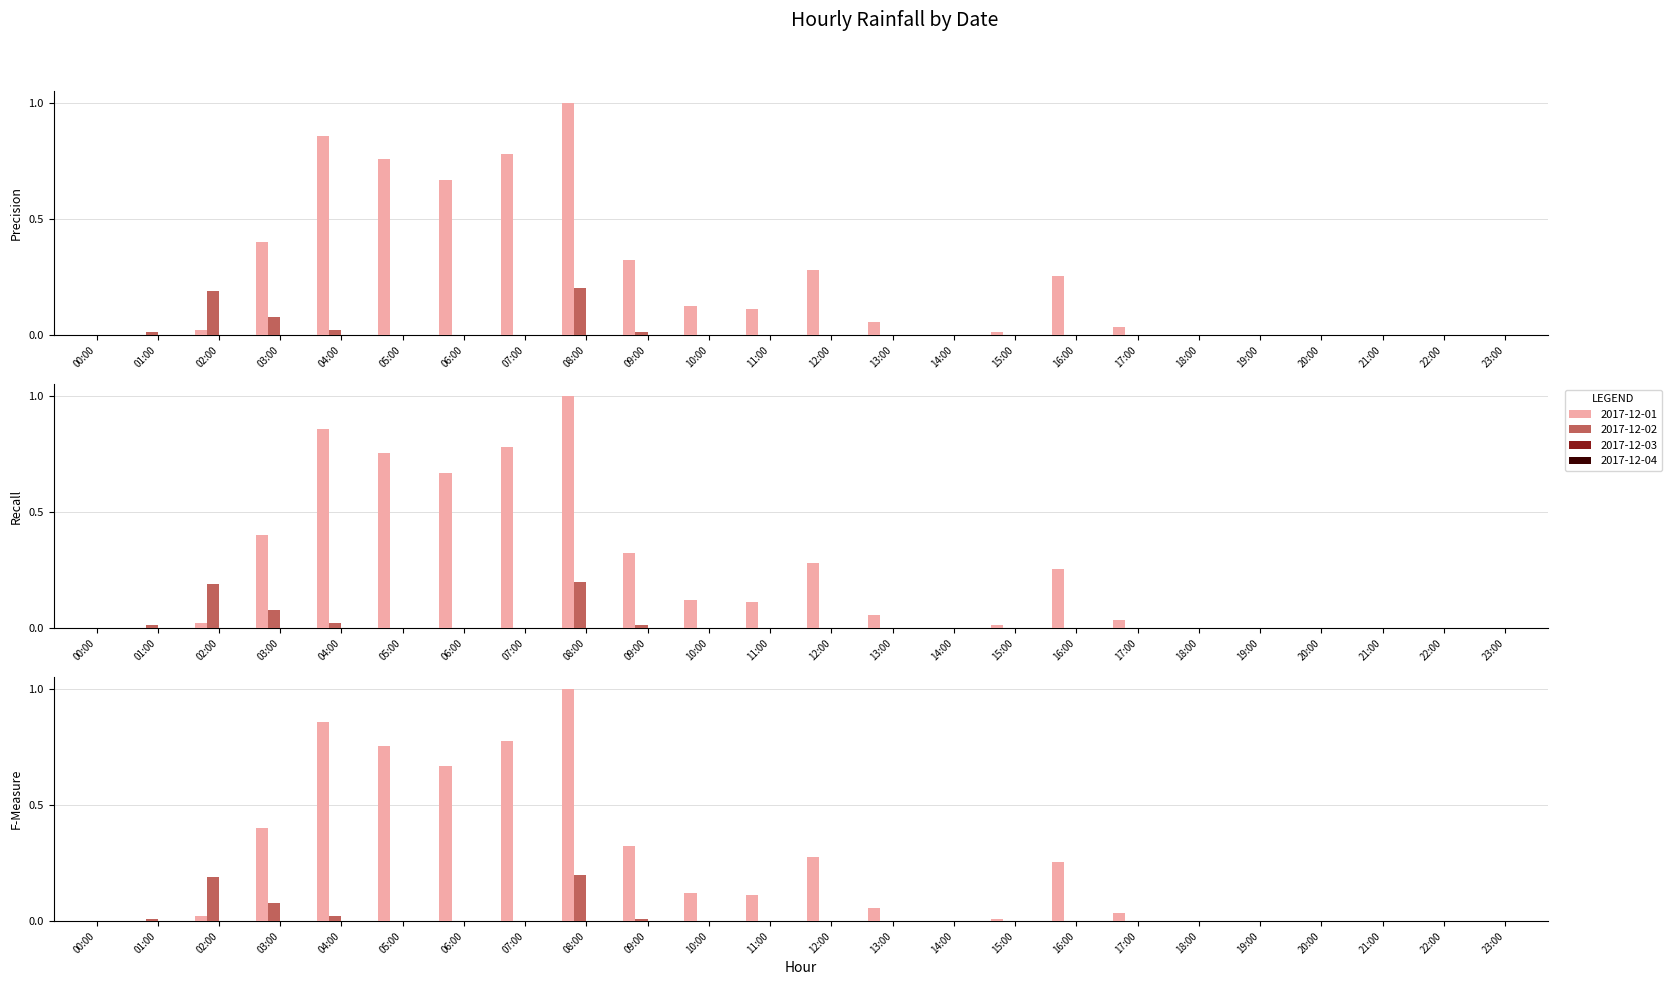

How many values in the 2017-12-02 series exceed 0?

6